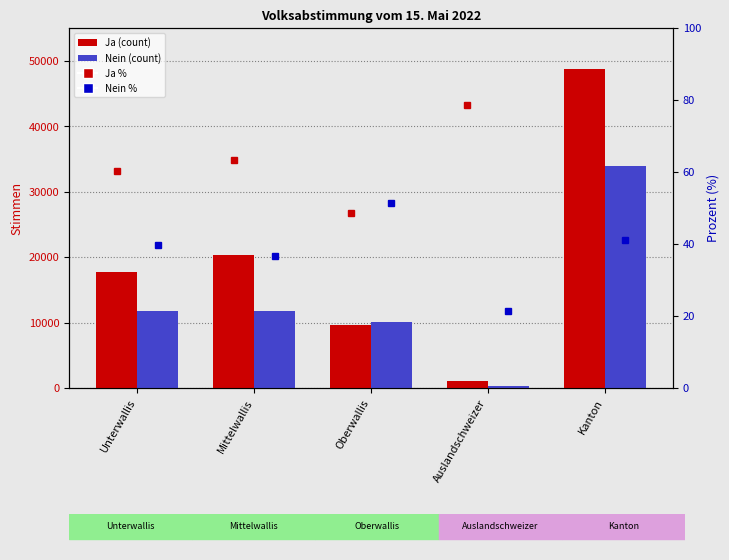

What is the sum of all Nein % values?

190.4